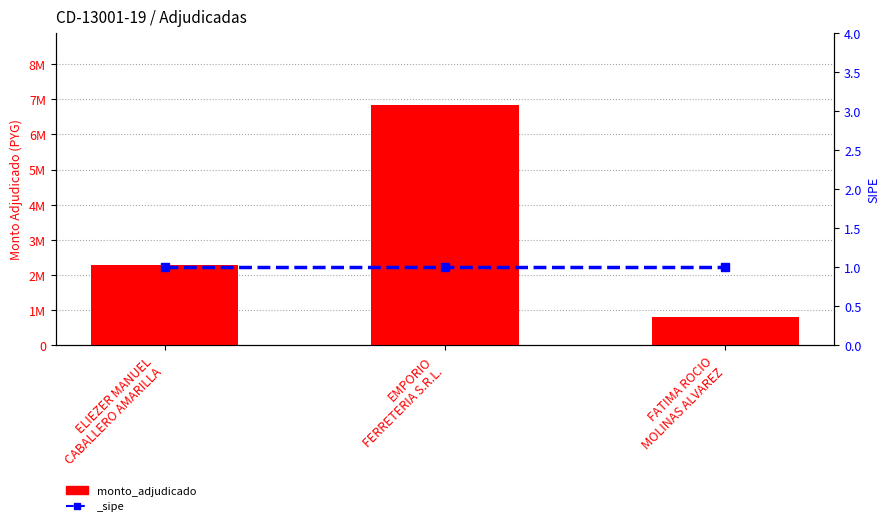

Count the values in the range 796500 to 6833689.

3